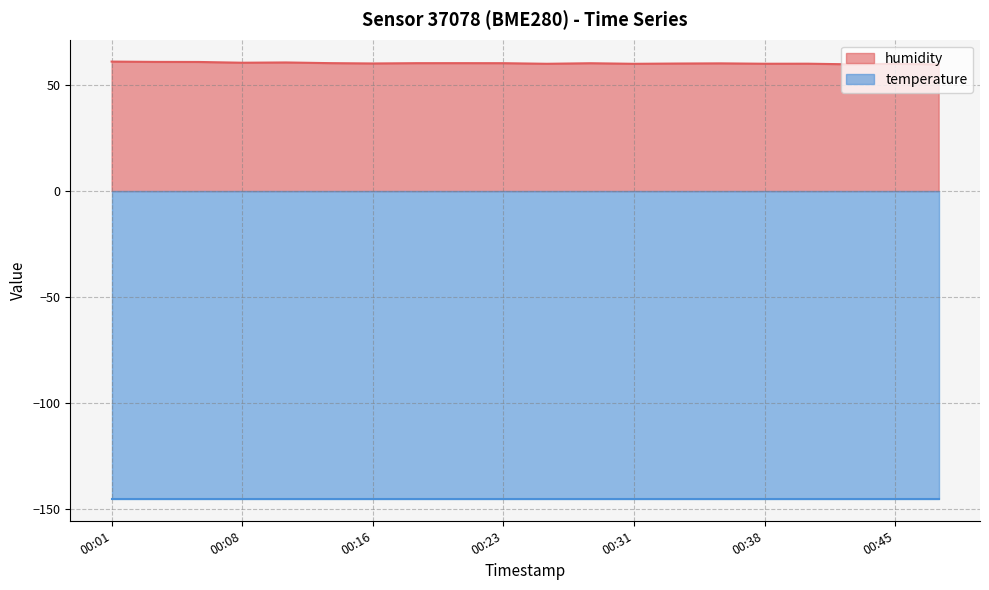

True or false: temperature has a value of 221.8 at 00:31.

False